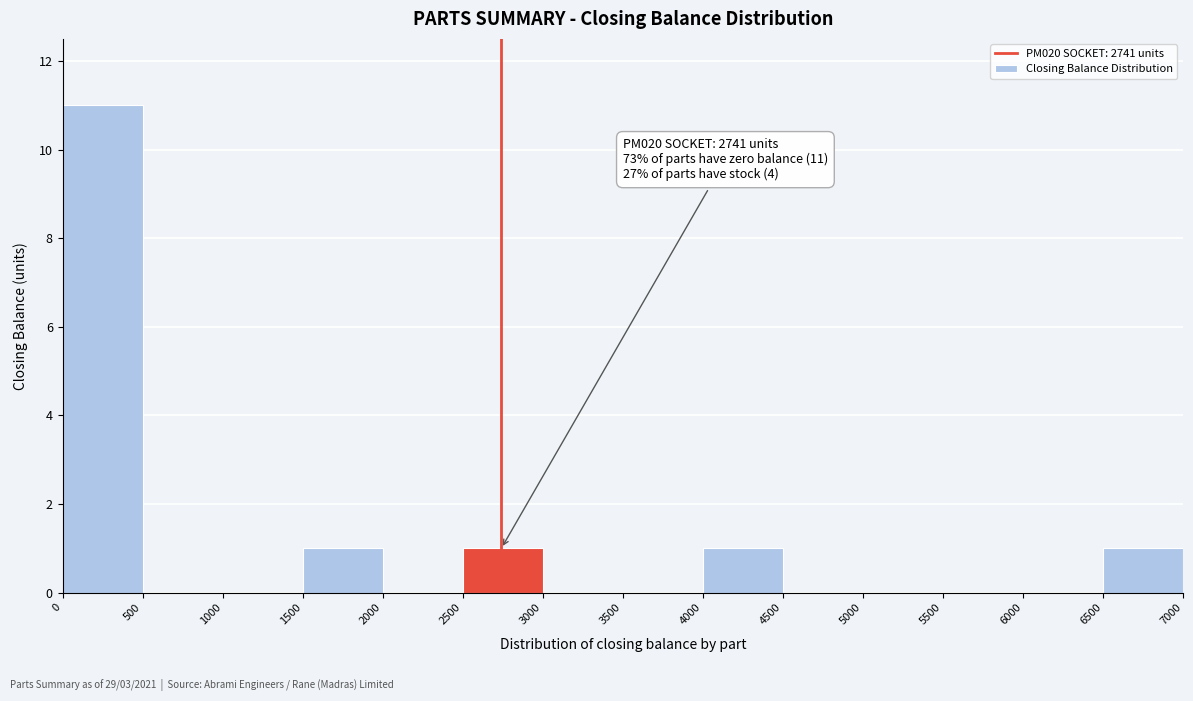

Over which range of the x-axis is the bar tallest?

0 to 500